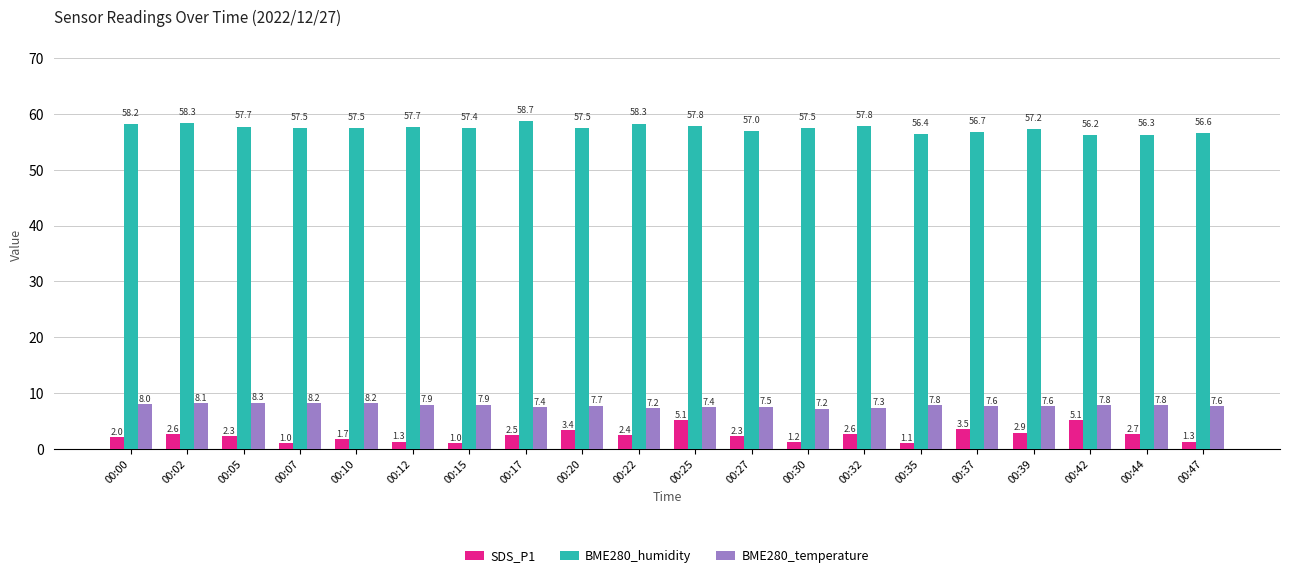

Rank the series by their maximum value, from lowest to highest.

SDS_P1, BME280_temperature, BME280_humidity